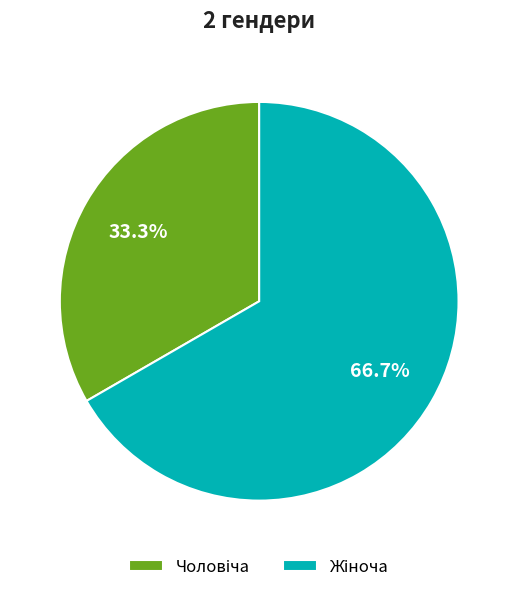

How many slices are in this pie chart?

2